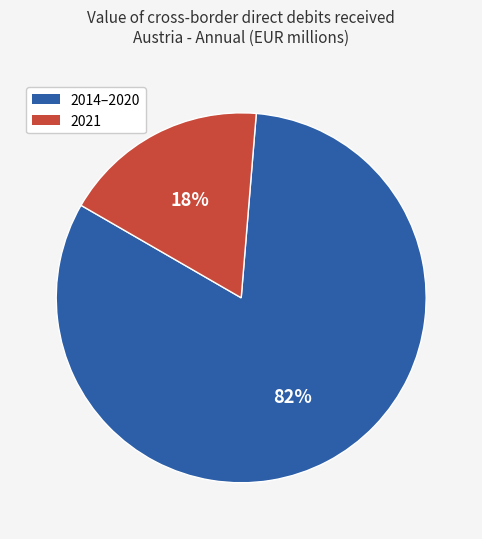

Count the number of slices in the pie.

2